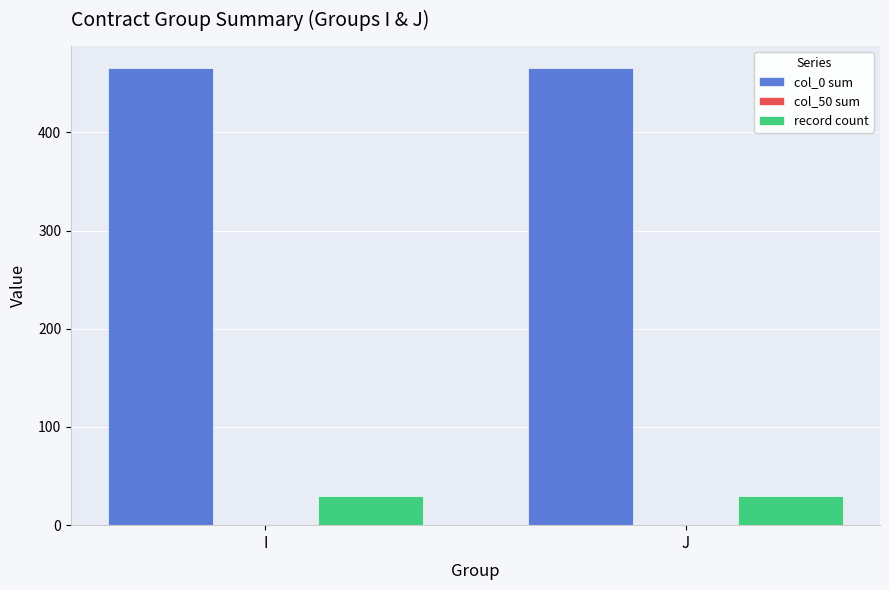

What is the lowest value of the record count series?

30